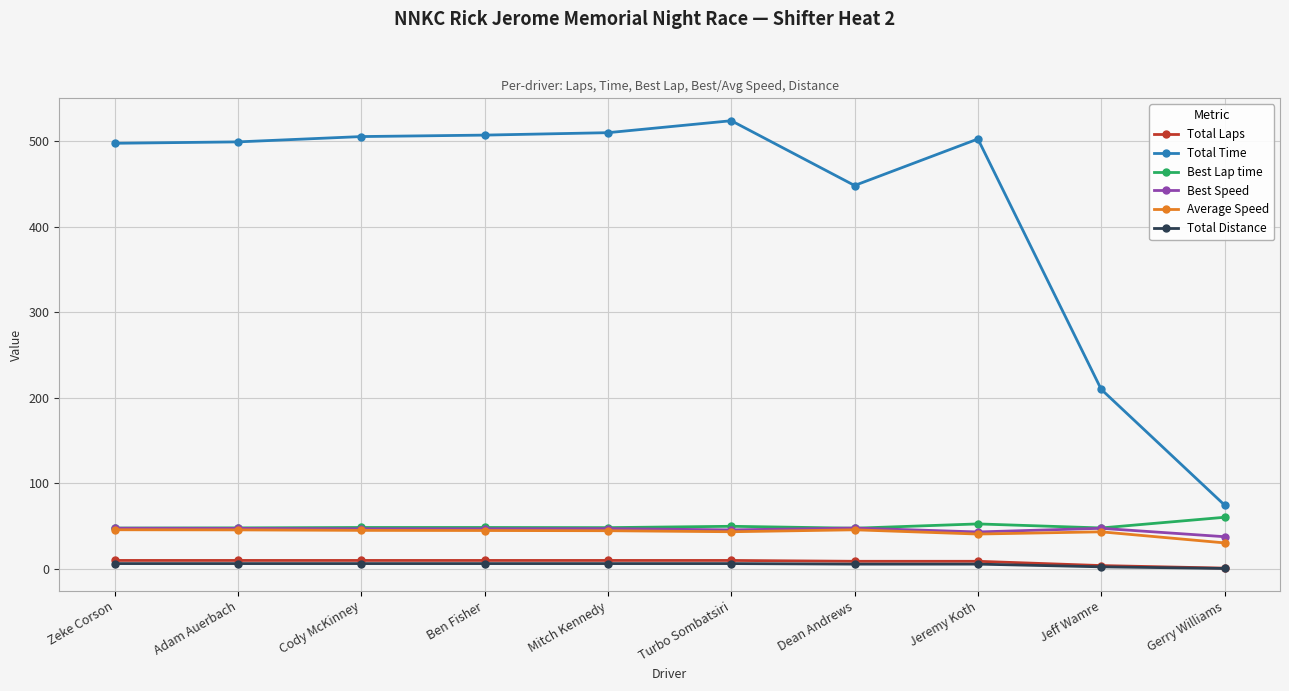

What is the difference between the highest and lowest values at Ben Fisher?

500.5